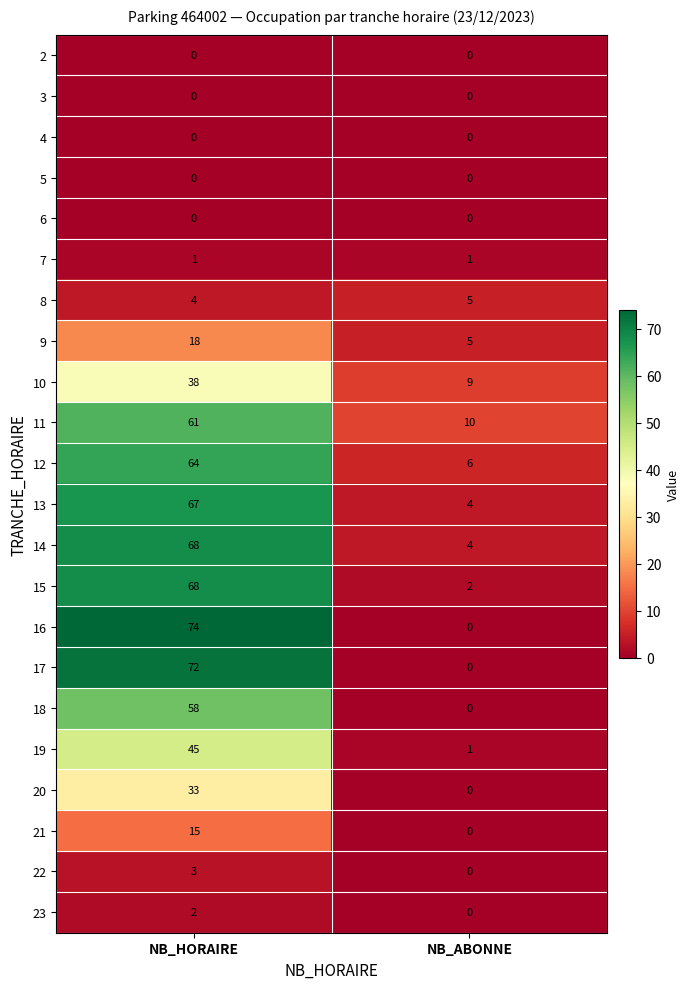

How many categories are shown in the chart?

2